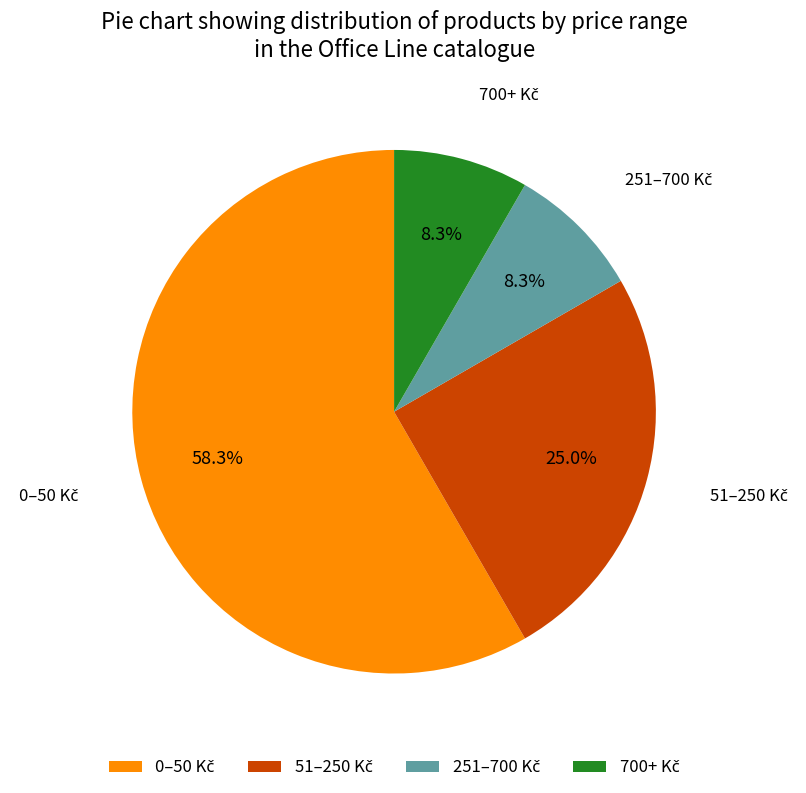

Is there a majority slice in this chart?

Yes